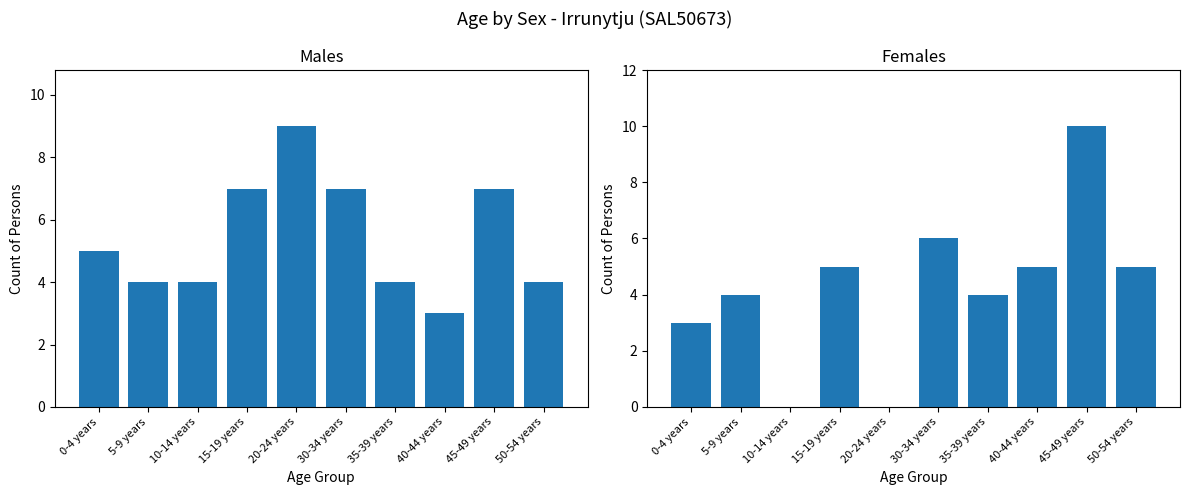

What is the label of the 3rd bar from the right?

40-44 years